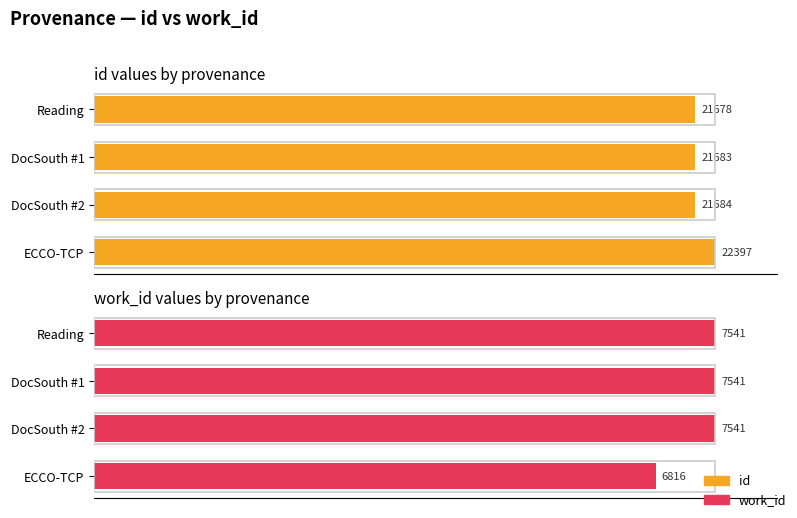

How many groups of bars are there?

4